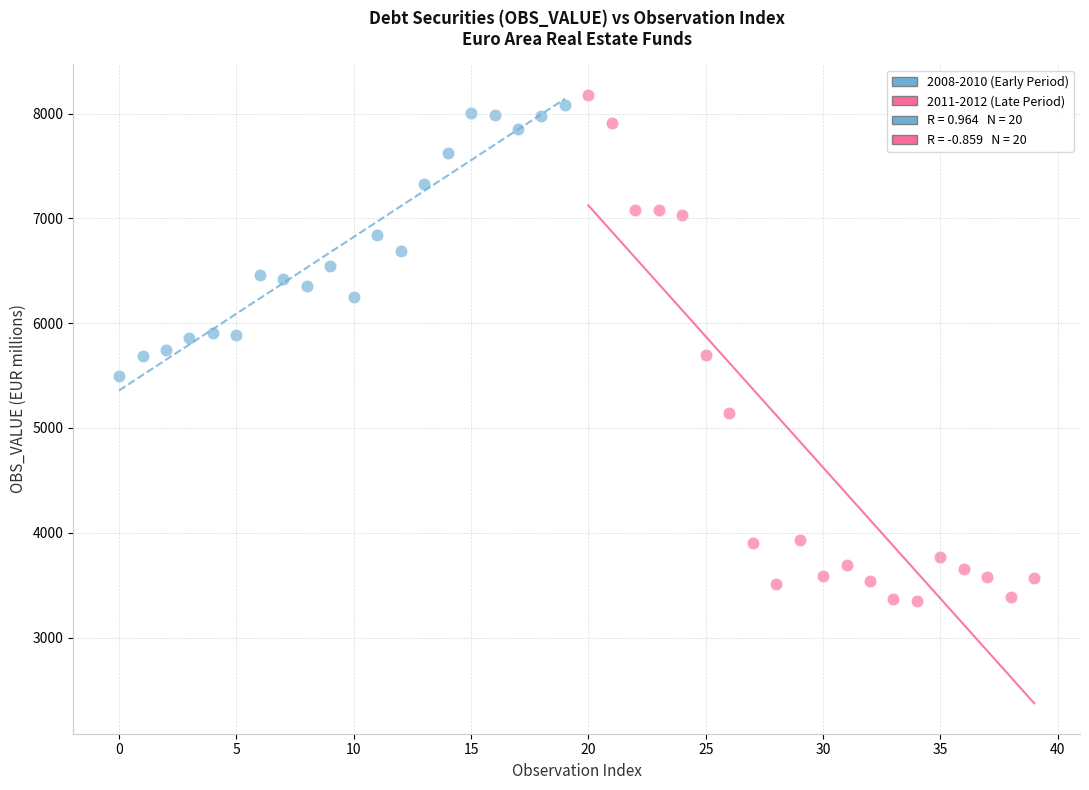

Which series has the widest spread of Y values?

2011-2012 (Late Period)